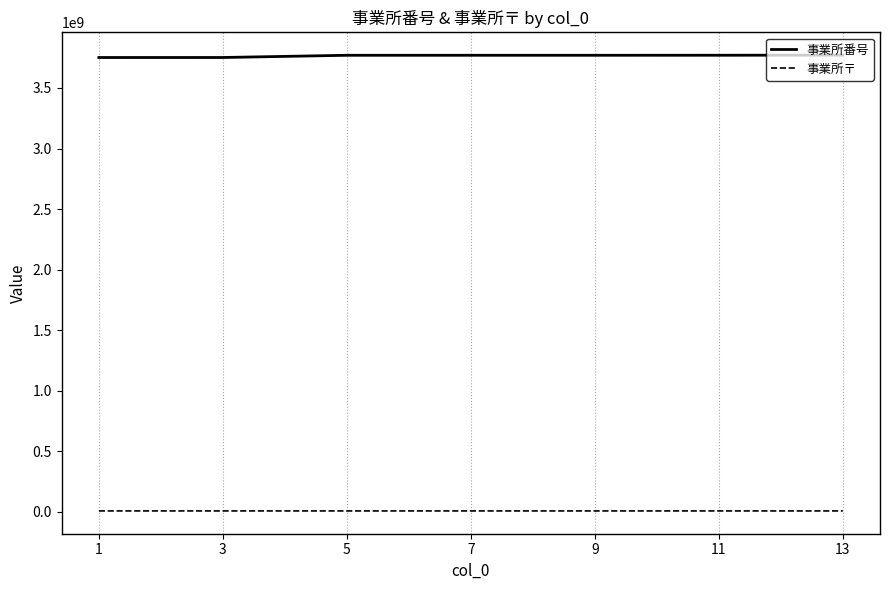

What is the difference between the maximum and minimum values in the 事業所〒 series?

70014